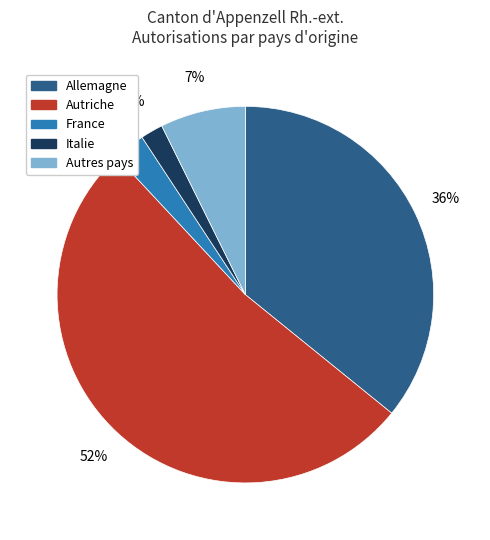

To the nearest percent, what is the average slice percentage?

20%